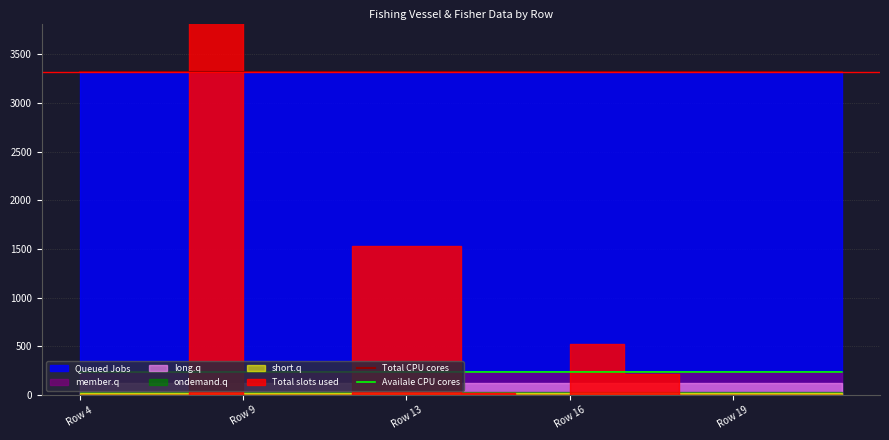

Which category has the lowest value across all series?

Row 4